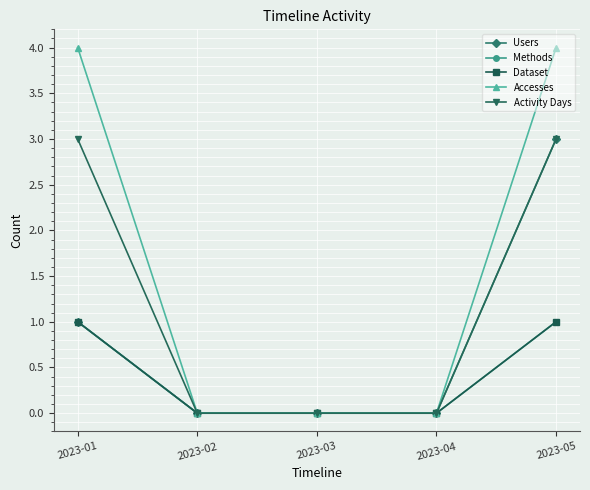

Reading right to left, what are all the values shown in this chart?

Users: 2023-05=3	2023-04=0	2023-03=0	2023-02=0	2023-01=1
Methods: 2023-05=1	2023-04=0	2023-03=0	2023-02=0	2023-01=1
Dataset: 2023-05=1	2023-04=0	2023-03=0	2023-02=0	2023-01=1
Accesses: 2023-05=4	2023-04=0	2023-03=0	2023-02=0	2023-01=4
Activity Days: 2023-05=3	2023-04=0	2023-03=0	2023-02=0	2023-01=3